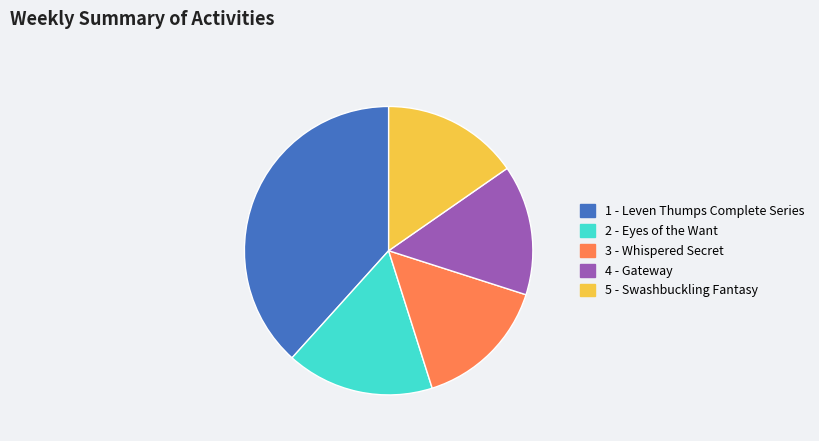

The 4 - Gateway slice represents 15% of the pie. True or false?

True